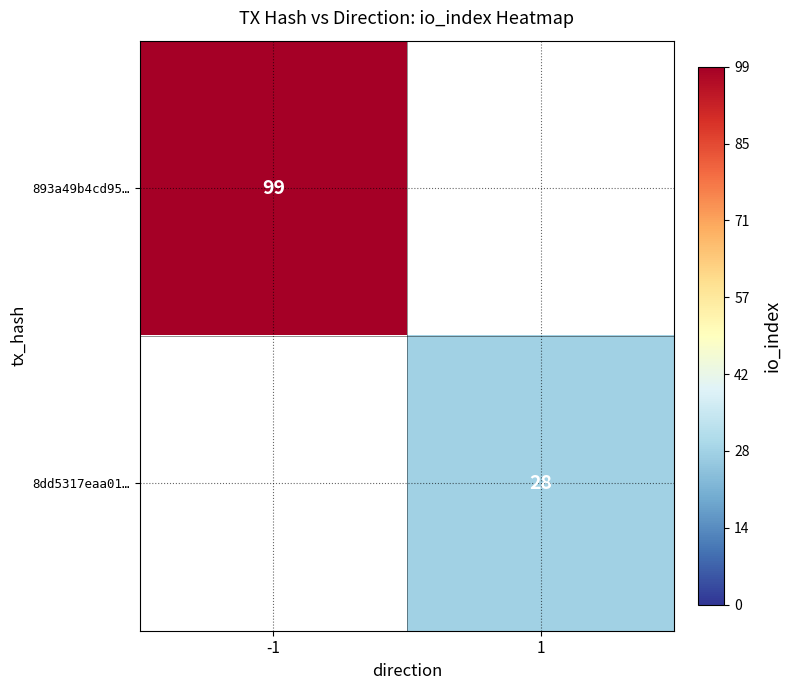

Between 1 and -1, which is larger?

-1